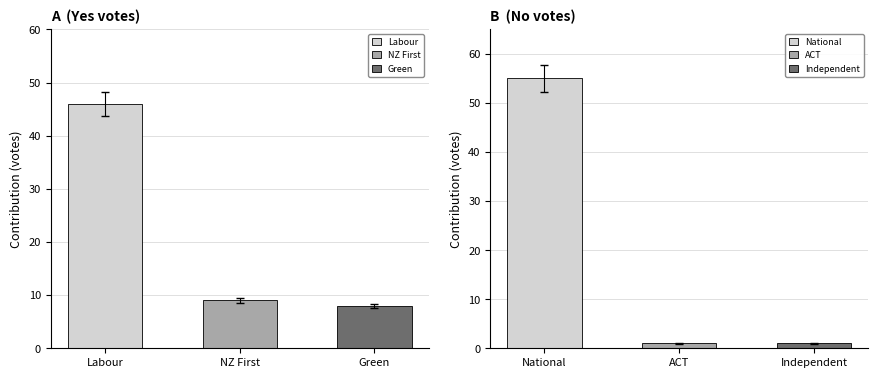

How many groups of bars are there?

3